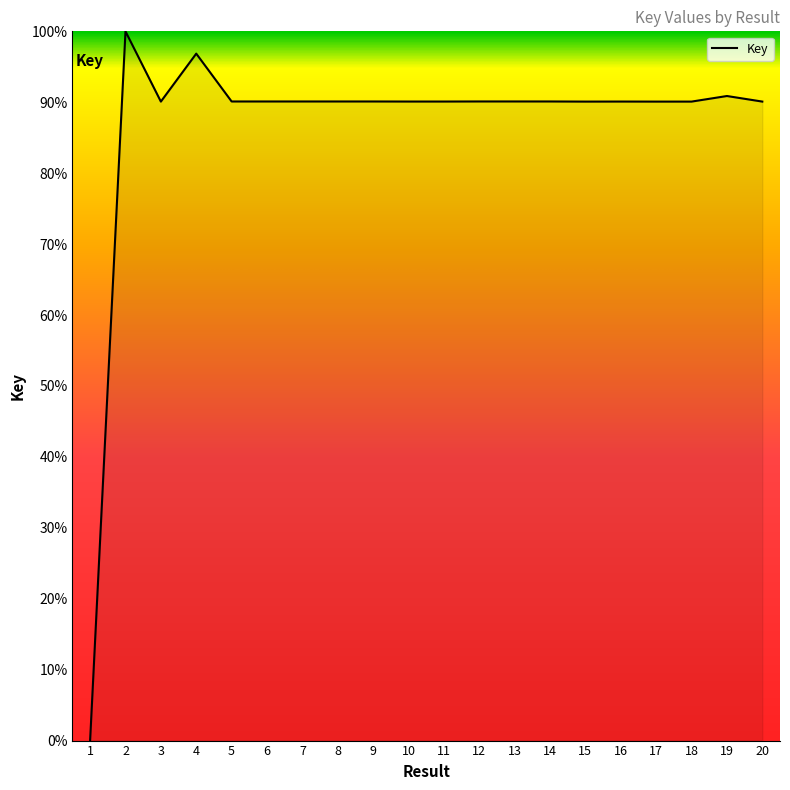

Read the value at 11.

90.1